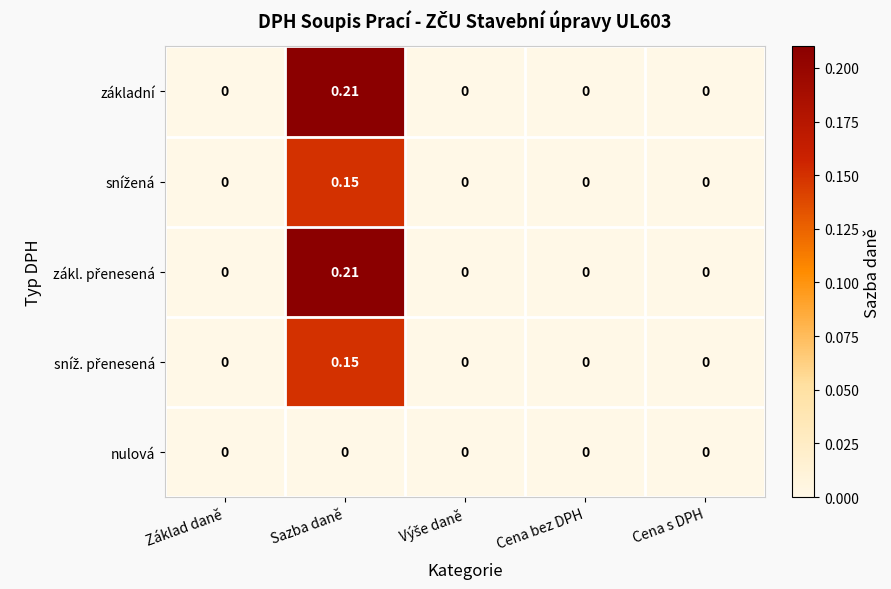

What is the greatest value displayed?

0.2